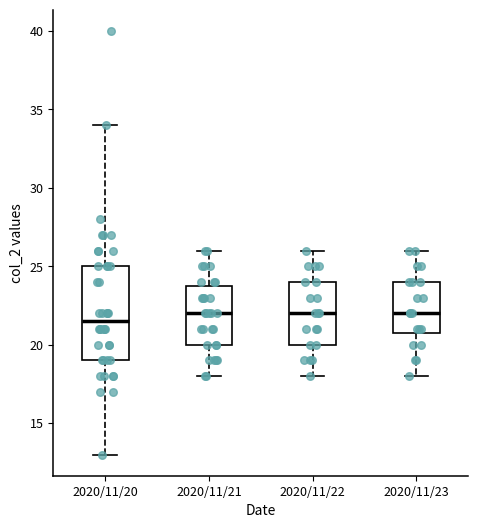

Reading left to right, read every box against the y-axis: the position of its median line, the range the box covers, and the ends of its whiskers. The values are not printed on the chart, so give them approximately, as read against the axis.

2020/11/20: median 21.5, box 19.0 to 25.0, whiskers 13.0 to 34.0
2020/11/21: median 22.0, box 20.0 to 24.0, whiskers 18.0 to 26.0
2020/11/22: median 22.0, box 20.0 to 24.0, whiskers 18.0 to 26.0
2020/11/23: median 22.0, box 21.0 to 24.0, whiskers 18.0 to 26.0